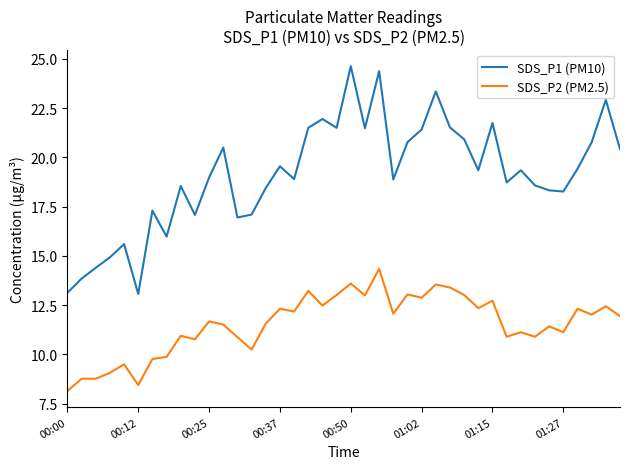

True or false: SDS_P2 (PM2.5) and SDS_P1 (PM10) cross at least once.

False